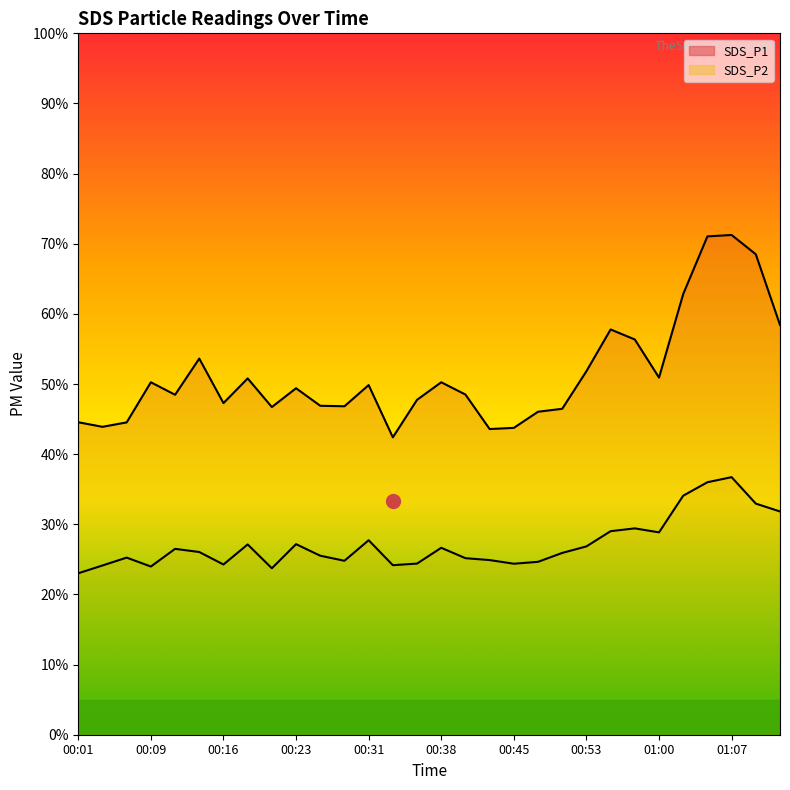

What is the value of the SDS_P2 point at the 20th from the left?

24.6